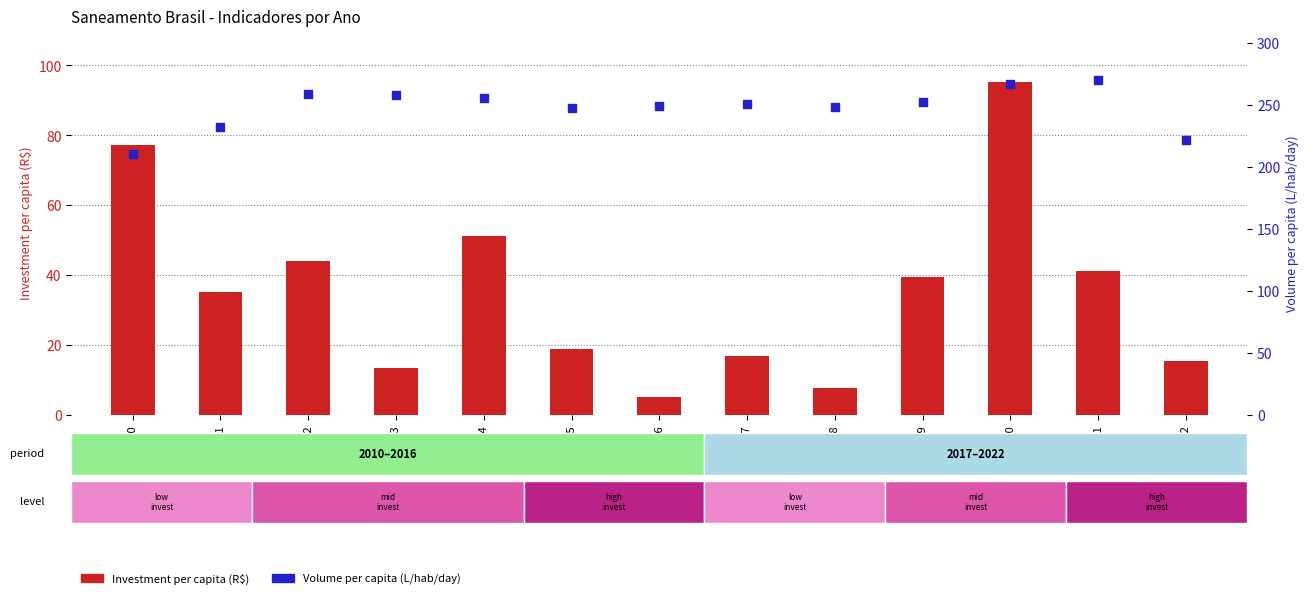

Is the value of Investment per capita (R$) at 2017 greater than the value of Volume per capita (L/hab/day) at 2012?

No